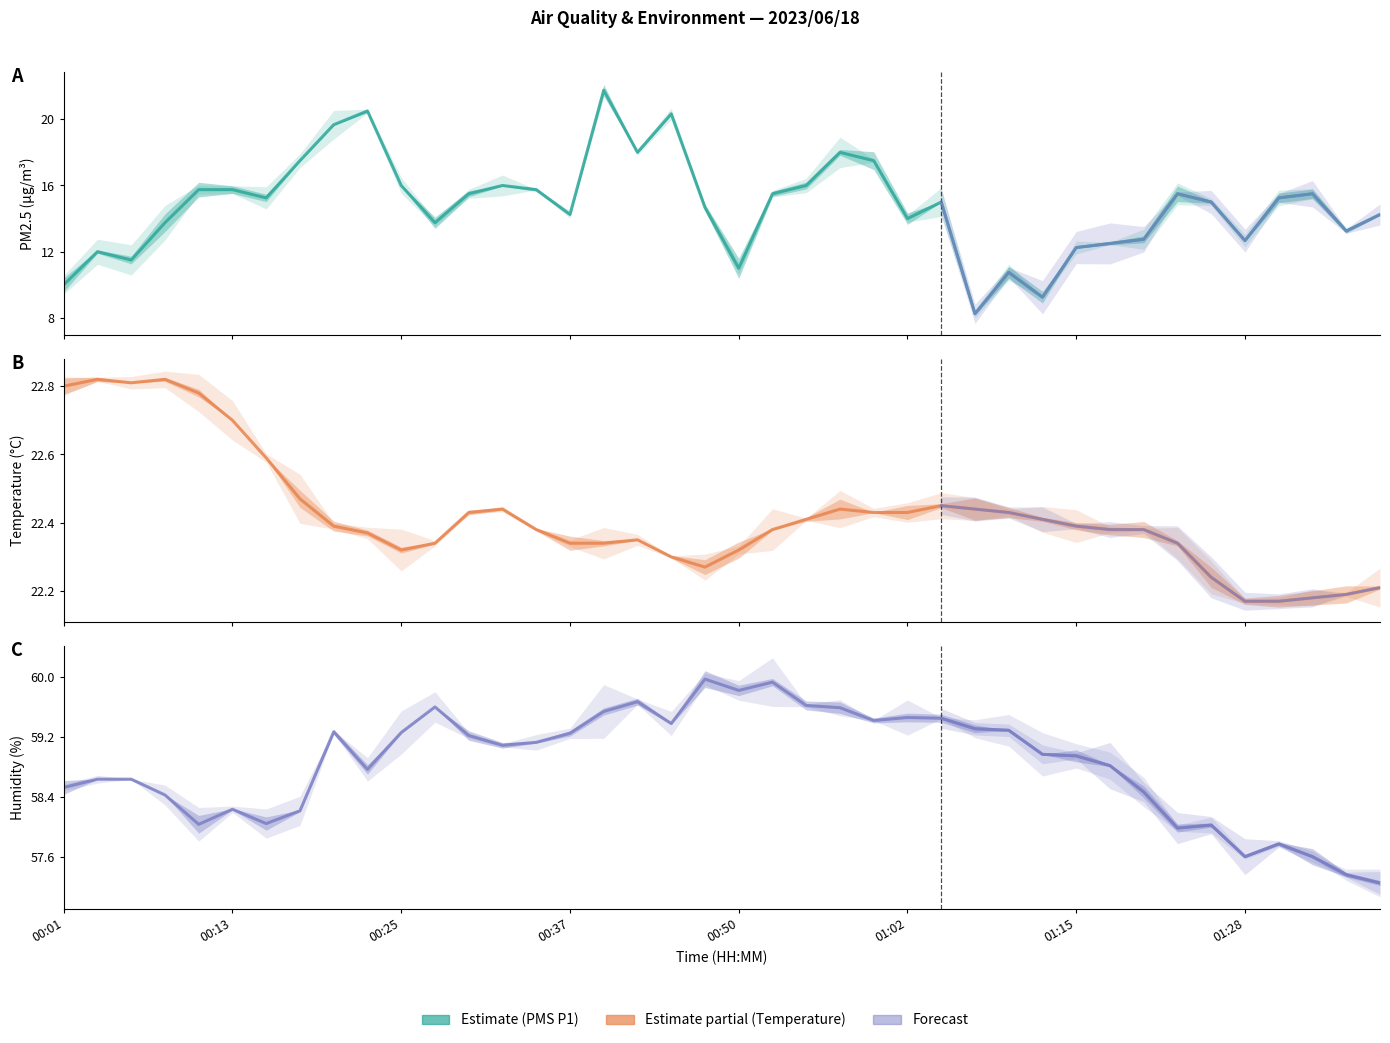

Reading right to left, list all the values displayed in this chart.

PMS_P1: 14.2	13.2	15.5	15.2	12.7	15.0	15.5	12.8	12.5	12.2	9.2	10.8	8.2	15.0	14.0	17.5	18.0	16.0	15.5	11.0	14.7	20.3	18.0	21.8	14.2	15.8	16.0	15.5	13.8	16.0	20.5	19.7	17.5	15.2	15.8	15.8	13.8	11.5	12.0	10.0
BME280_temperature: 22.2	22.2	22.2	22.2	22.2	22.2	22.3	22.4	22.4	22.4	22.4	22.4	22.4	22.4	22.4	22.4	22.4	22.4	22.4	22.3	22.3	22.3	22.4	22.3	22.3	22.4	22.4	22.4	22.3	22.3	22.4	22.4	22.5	22.6	22.7	22.8	22.8	22.8	22.8	22.8
BME280_humidity: 57.3	57.4	57.6	57.8	57.6	58.0	58.0	58.5	58.8	59.0	59.0	59.3	59.3	59.5	59.5	59.4	59.6	59.6	59.9	59.8	60.0	59.4	59.7	59.5	59.2	59.1	59.1	59.2	59.6	59.3	58.8	59.3	58.2	58.0	58.2	58.0	58.4	58.6	58.6	58.5